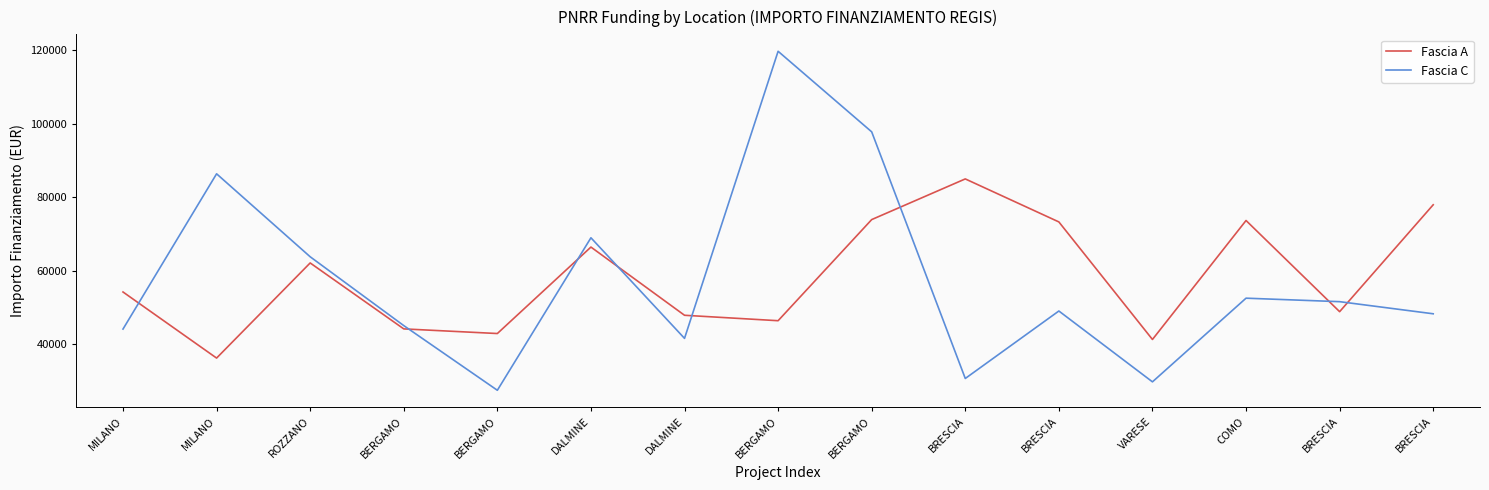

At which label is Fascia C closest to 73563?

DALMINE